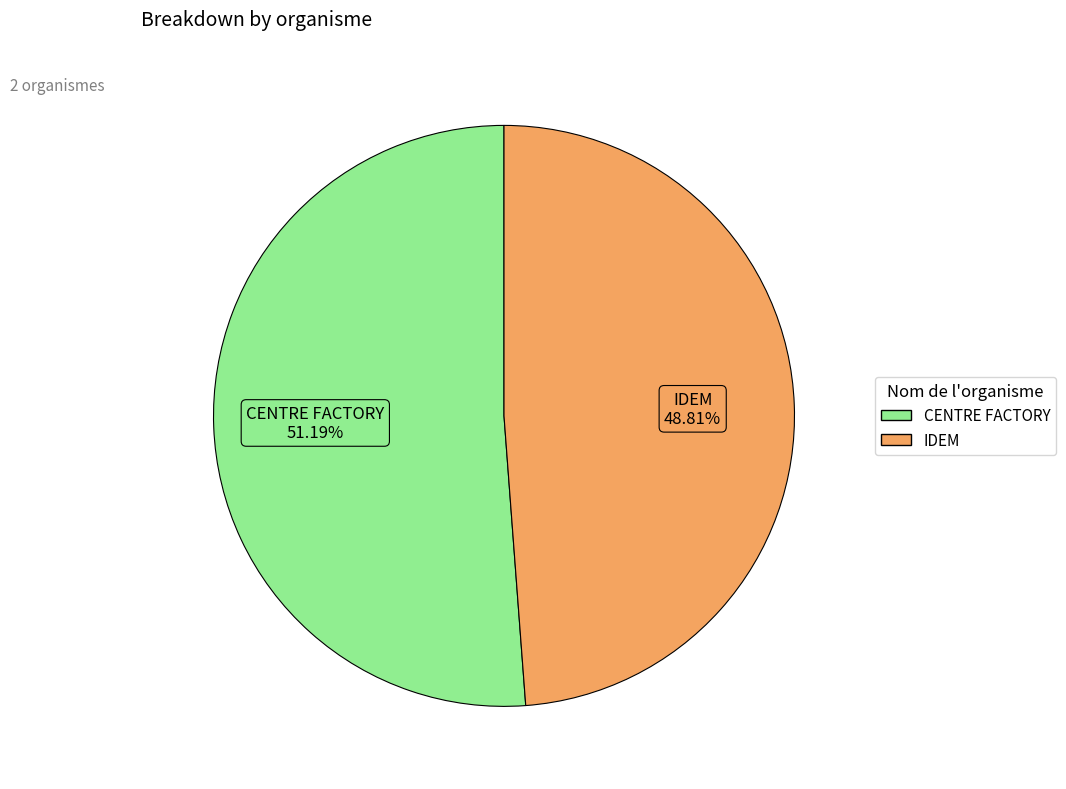

The CENTRE FACTORY slice represents 61% of the pie. True or false?

False